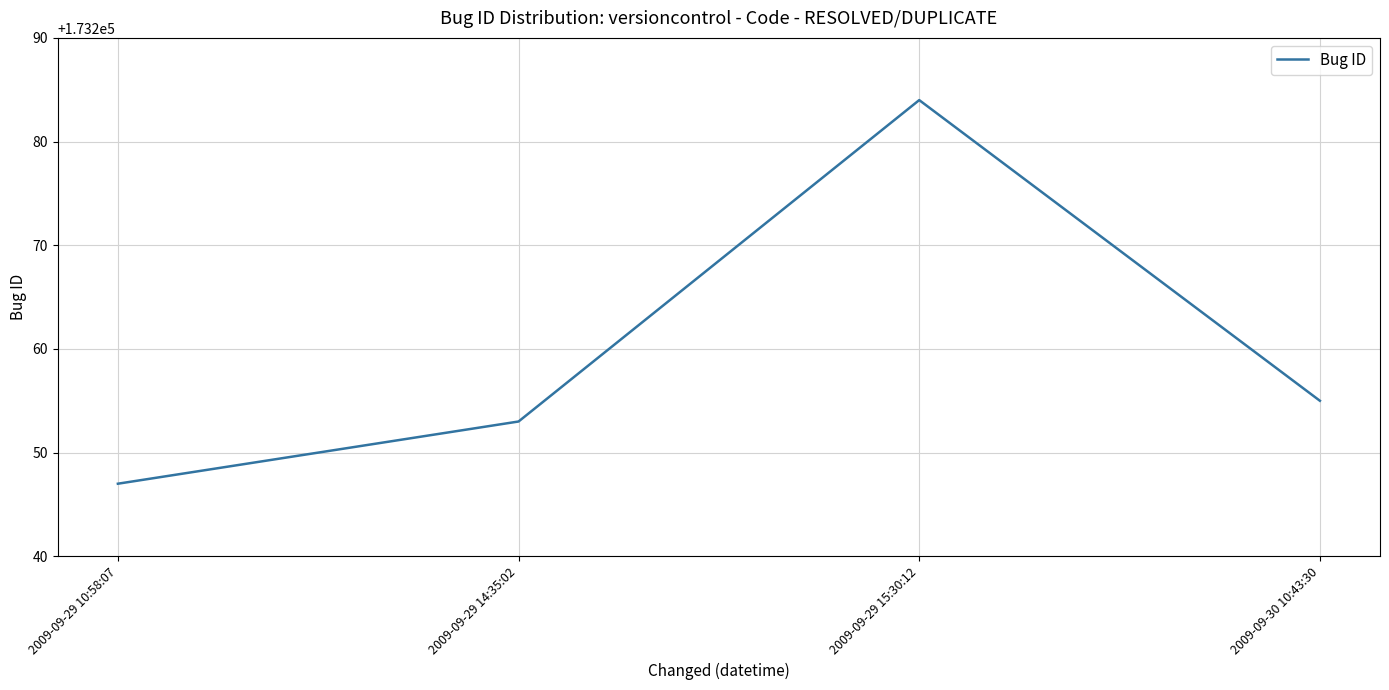

What is the greatest value displayed?

173284